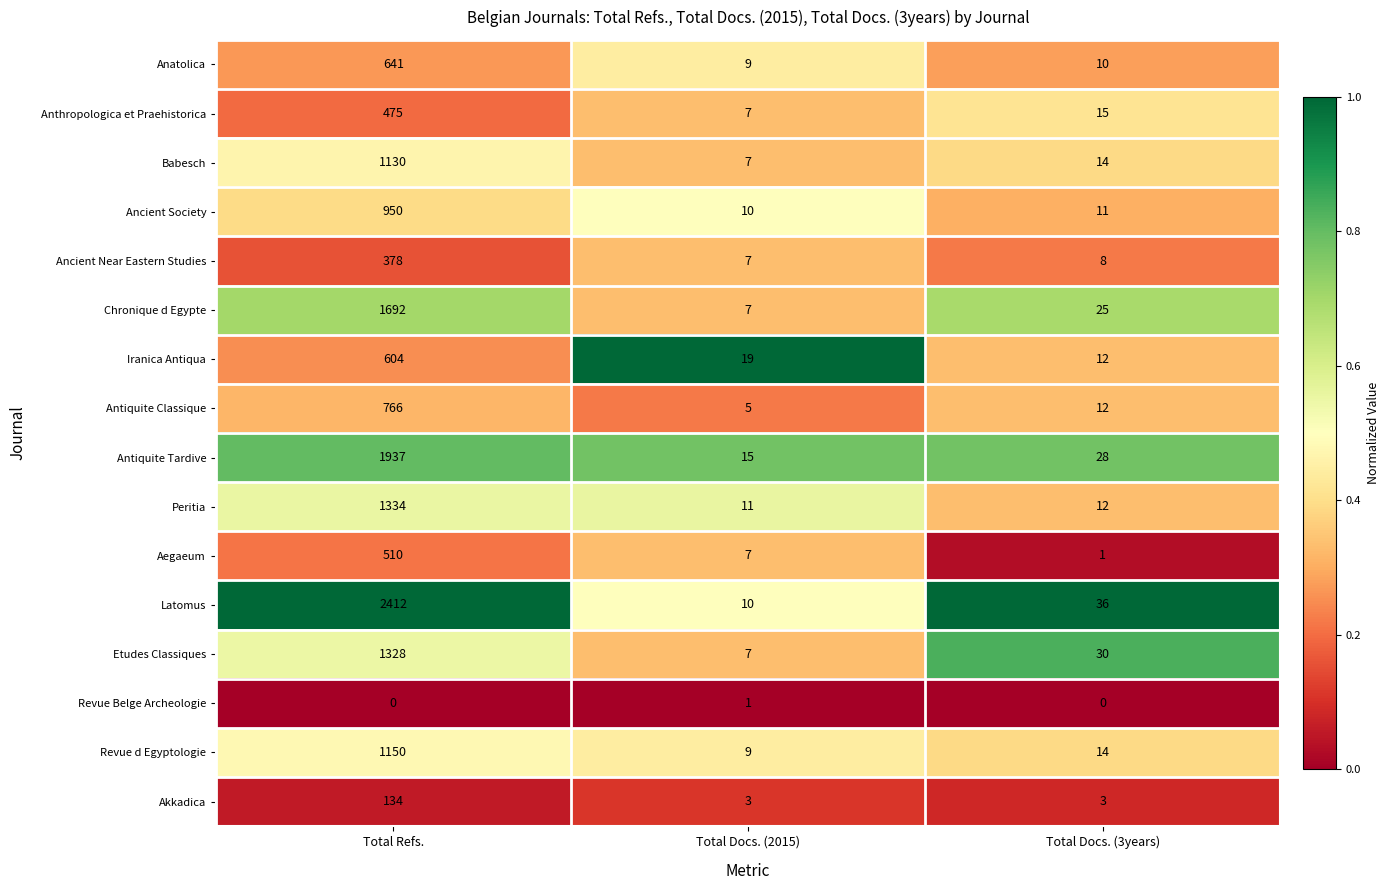

What is the maximum value shown in the chart?

2412